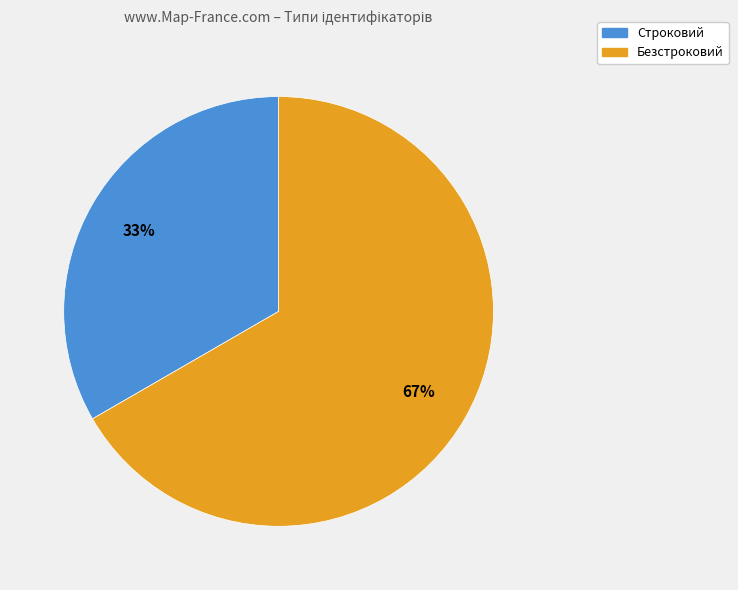

To the nearest percent, what percentage of the pie is Строковий?

33%